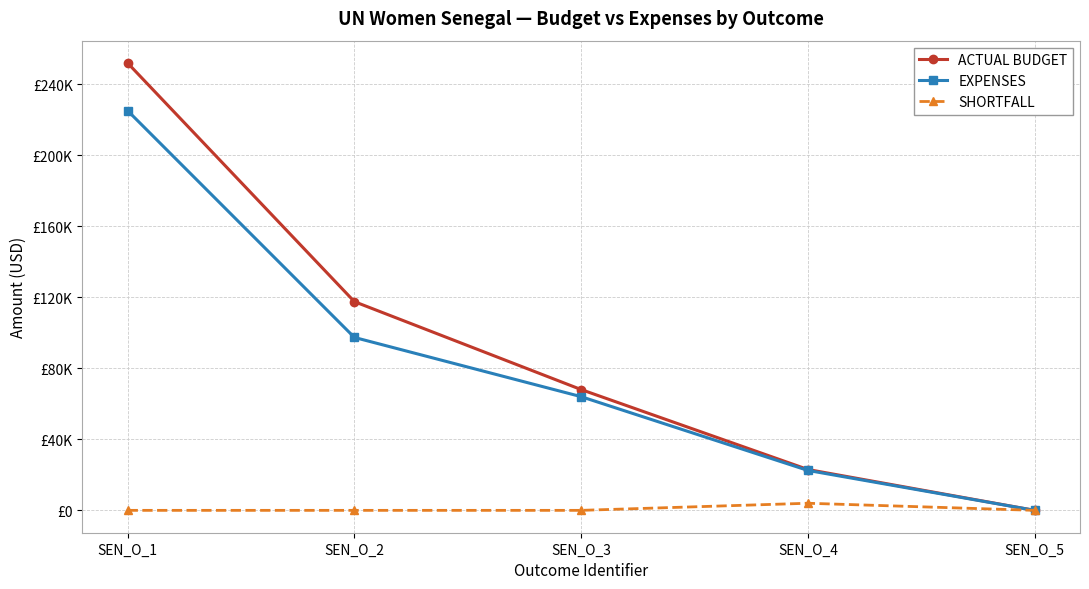

Where does the EXPENSES series first go above 64004?

SEN_O_1